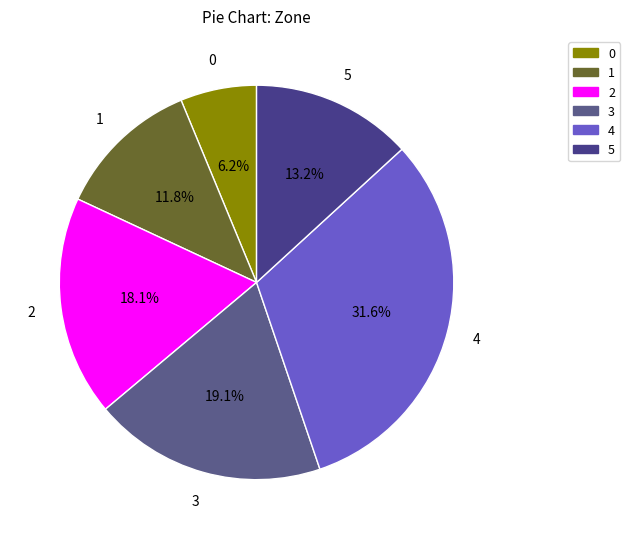

To the nearest percent, what is the combined percentage of 5 and 2?

31%